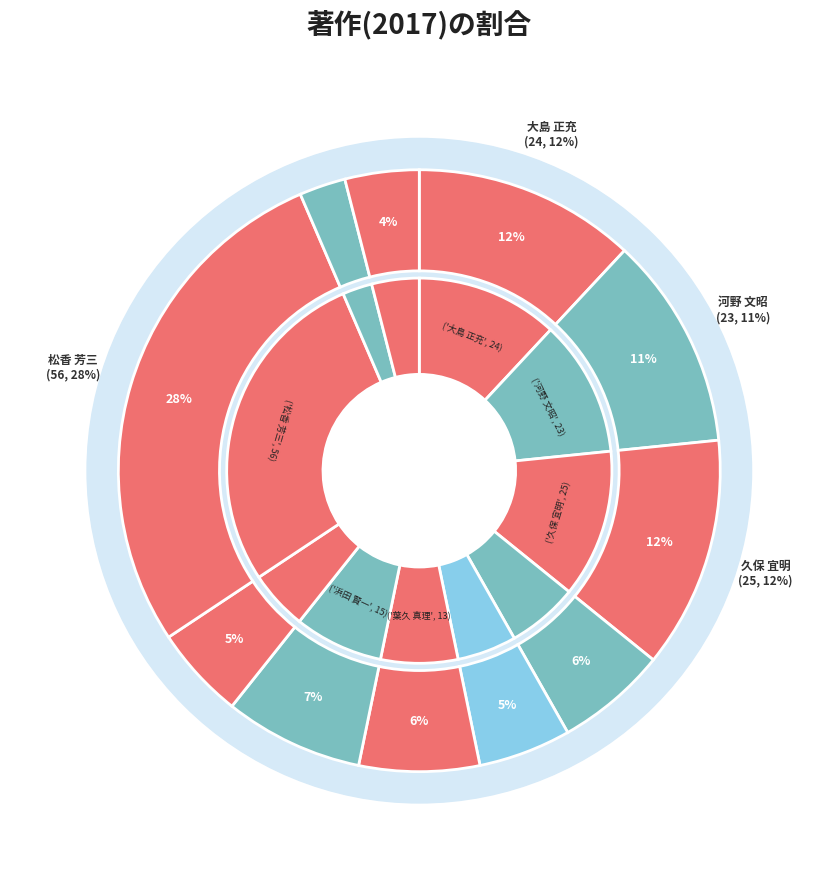

Does 浜田 賢一 represent more than half of the total?

No